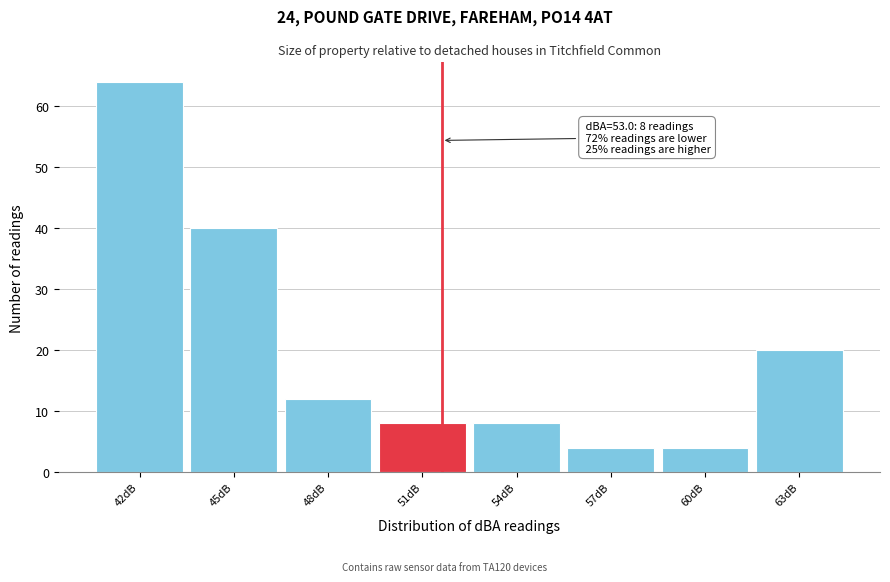

Reading left to right, what are all the values shown in this chart?

64	40	12	8	8	4	4	20